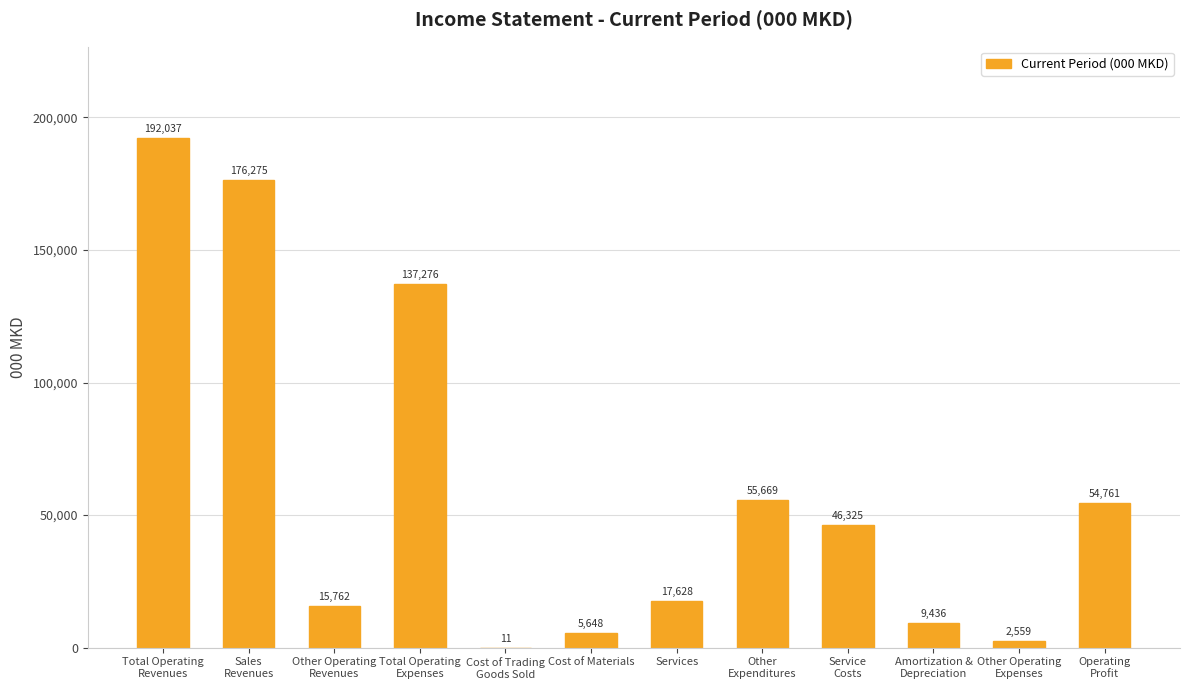

What is the maximum value shown in the chart?

192037